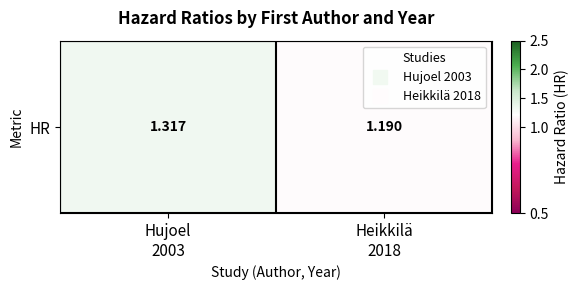

Which label corresponds to the smallest value in the chart?

Heikkilä
2018